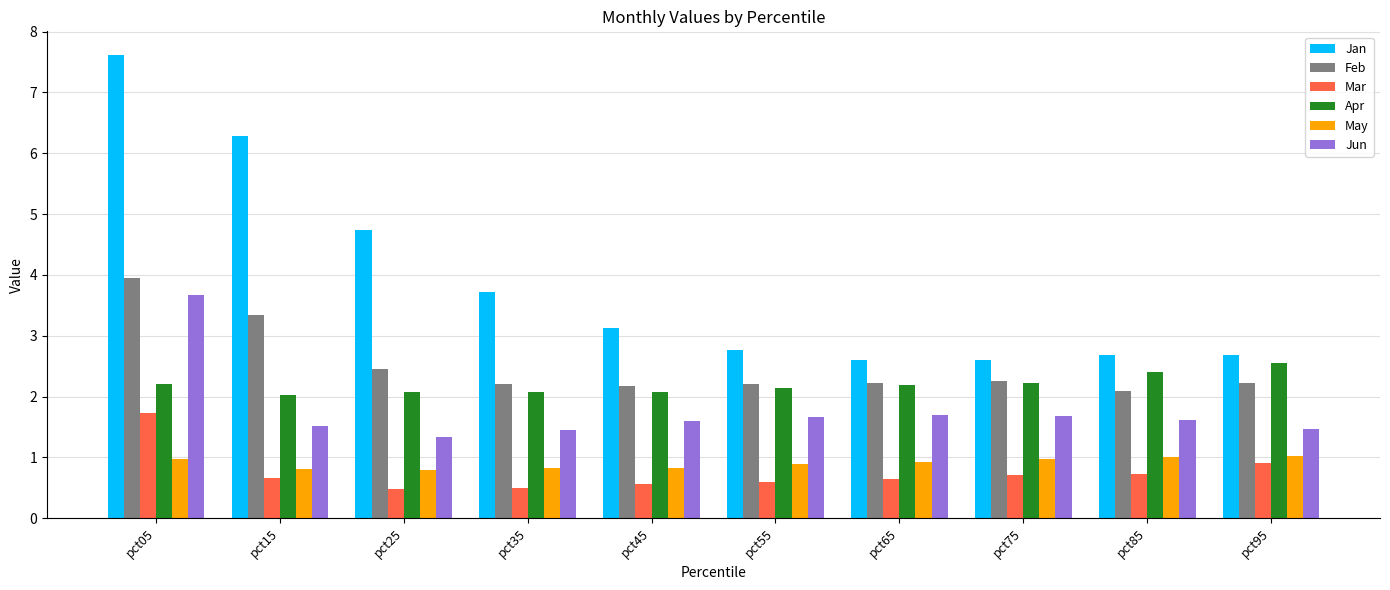

Rank the series at pct05 from highest to lowest value.

Jan, Feb, Jun, Apr, Mar, May